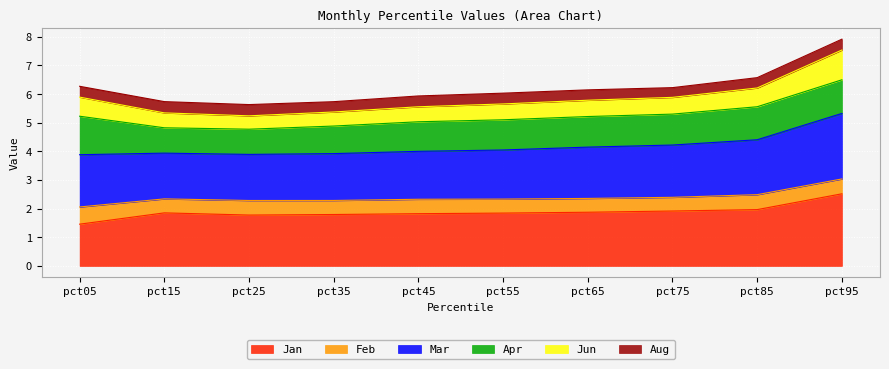

What is the total value across all series at pct65?

6.1